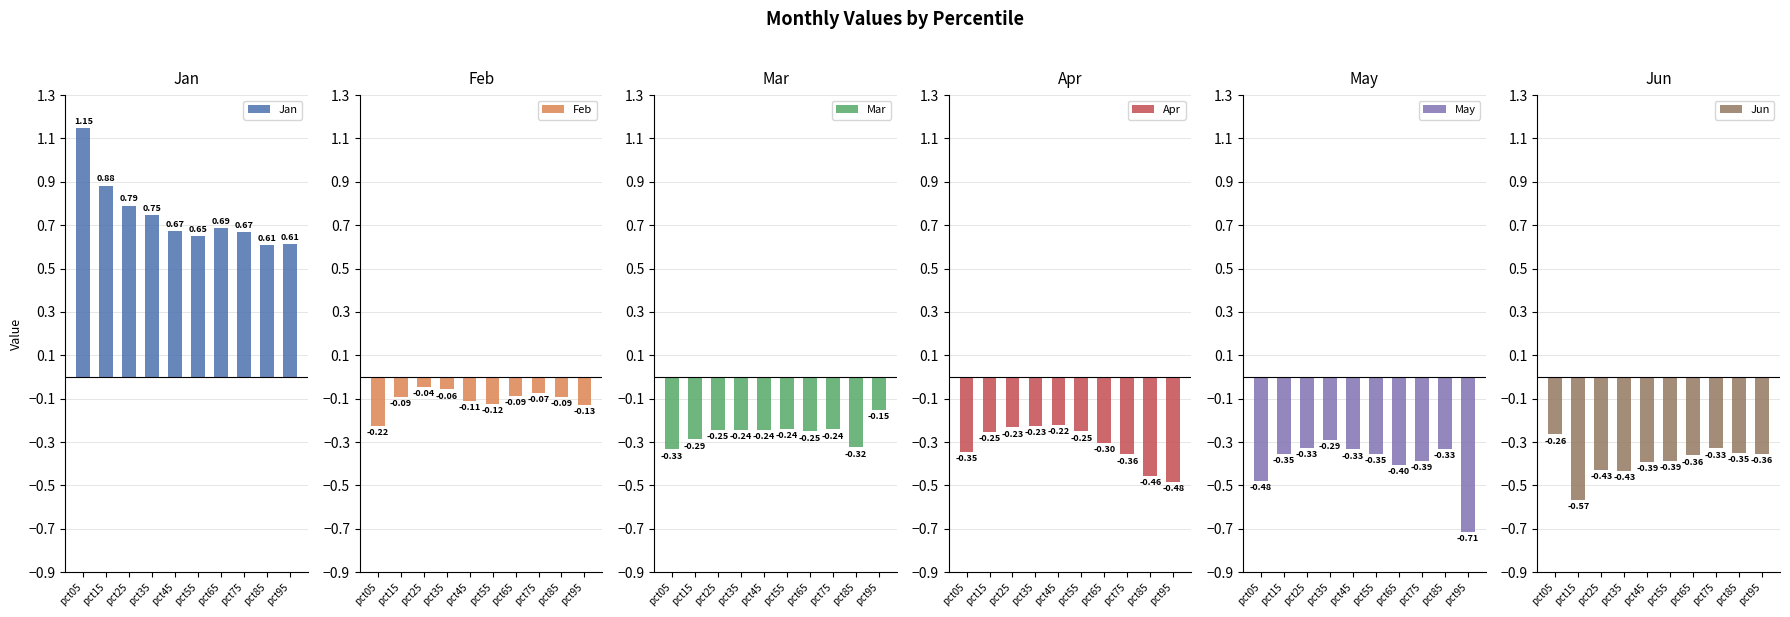

True or false: Jun has a value of -0.5 at pct75.

False